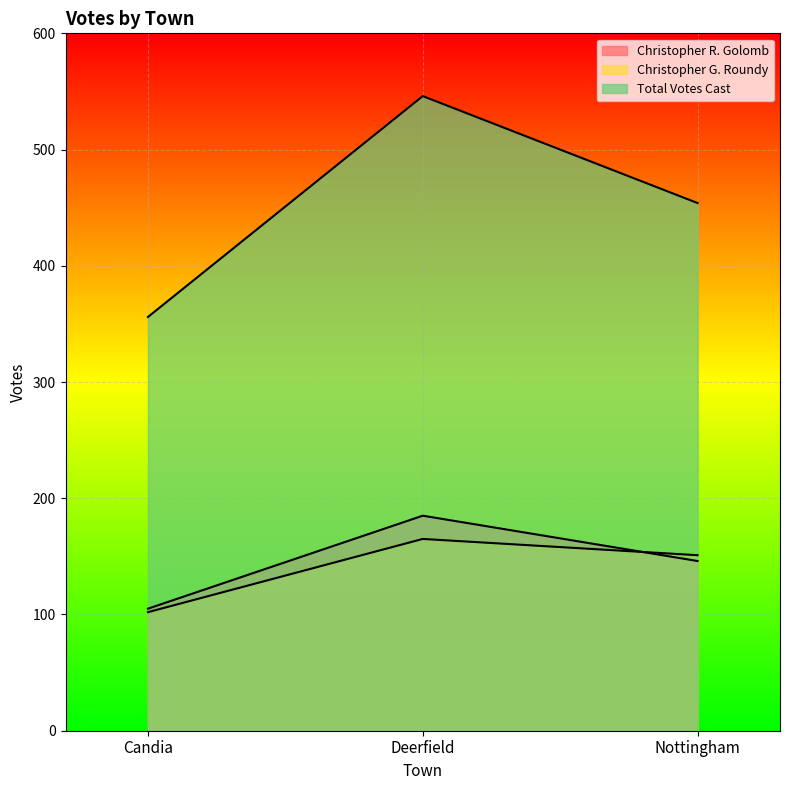

What is the difference between the highest and lowest values at Nottingham?

308